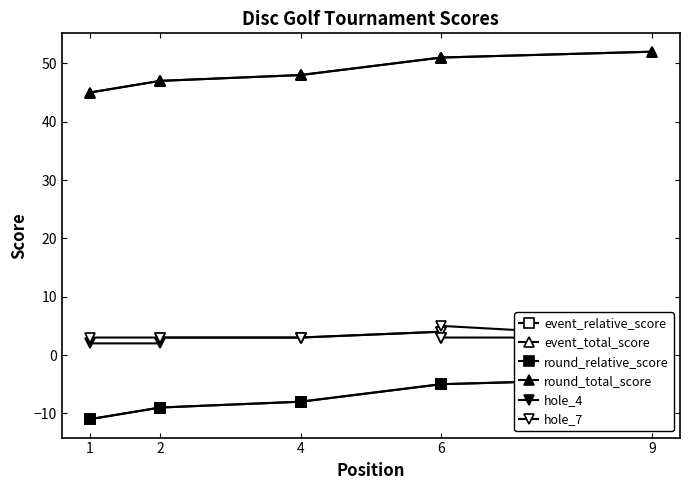

What is the sum of the hole_7 values at 1 and 4?

6